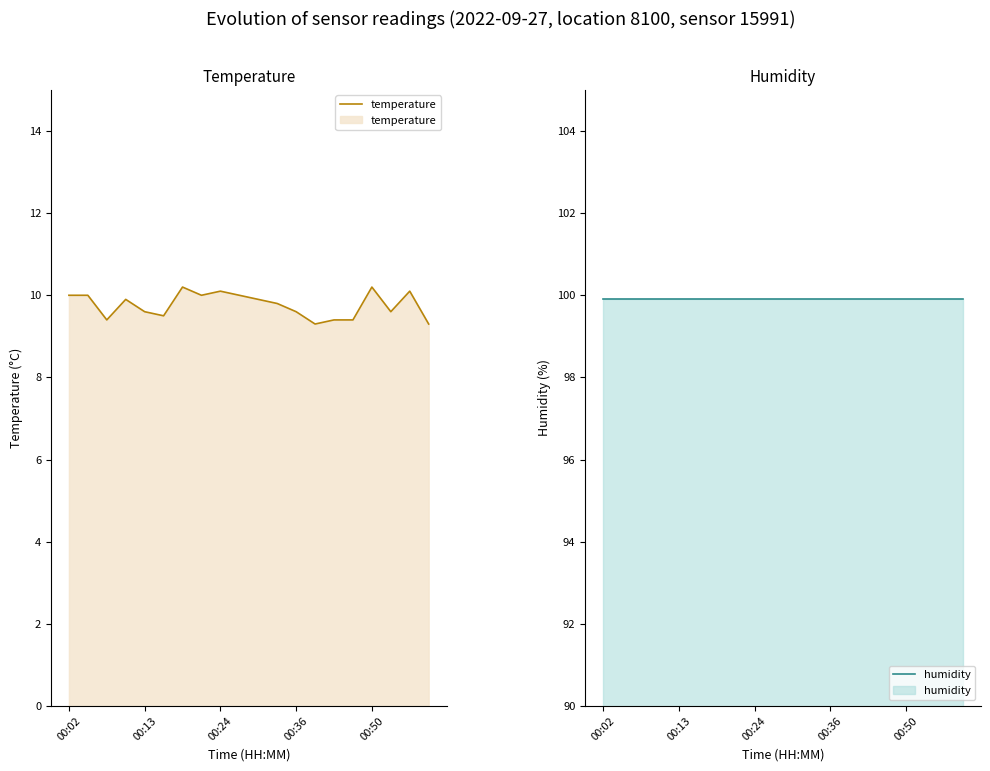

Reading left to right, list all the values displayed in this chart.

temperature: 10.0	10.0	9.4	9.9	9.6	9.5	10.2	10.0	10.1	10.0	9.9	9.8	9.6	9.3	9.4	9.4	10.2	9.6	10.1	9.3
humidity: 99.9	99.9	99.9	99.9	99.9	99.9	99.9	99.9	99.9	99.9	99.9	99.9	99.9	99.9	99.9	99.9	99.9	99.9	99.9	99.9